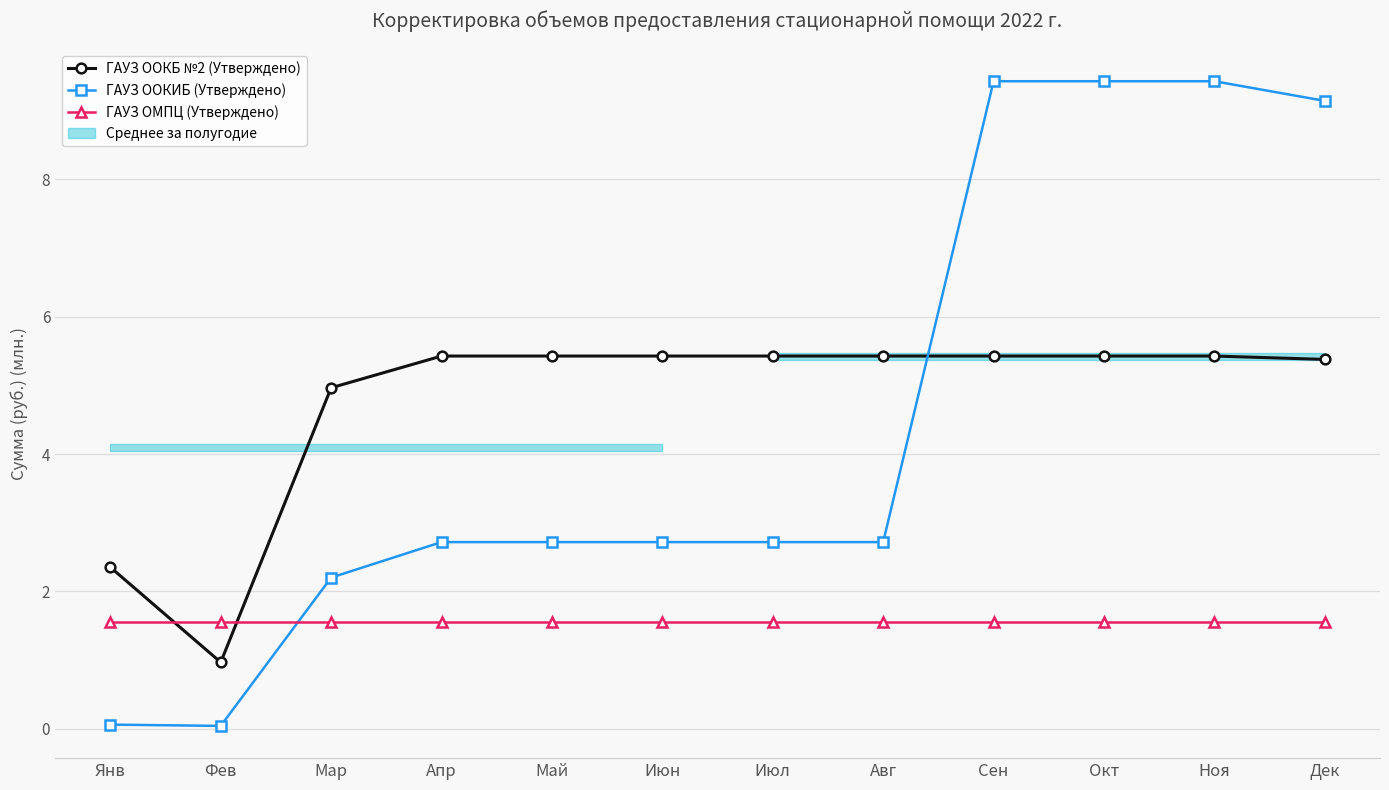

What position from the left is Апр?

4